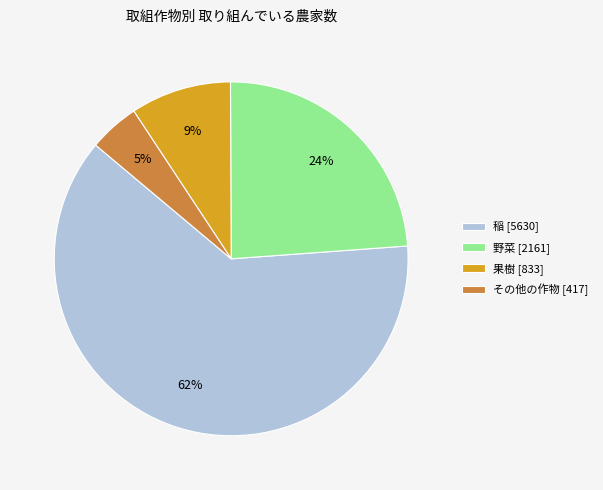

What is the largest slice in the pie chart?

稲